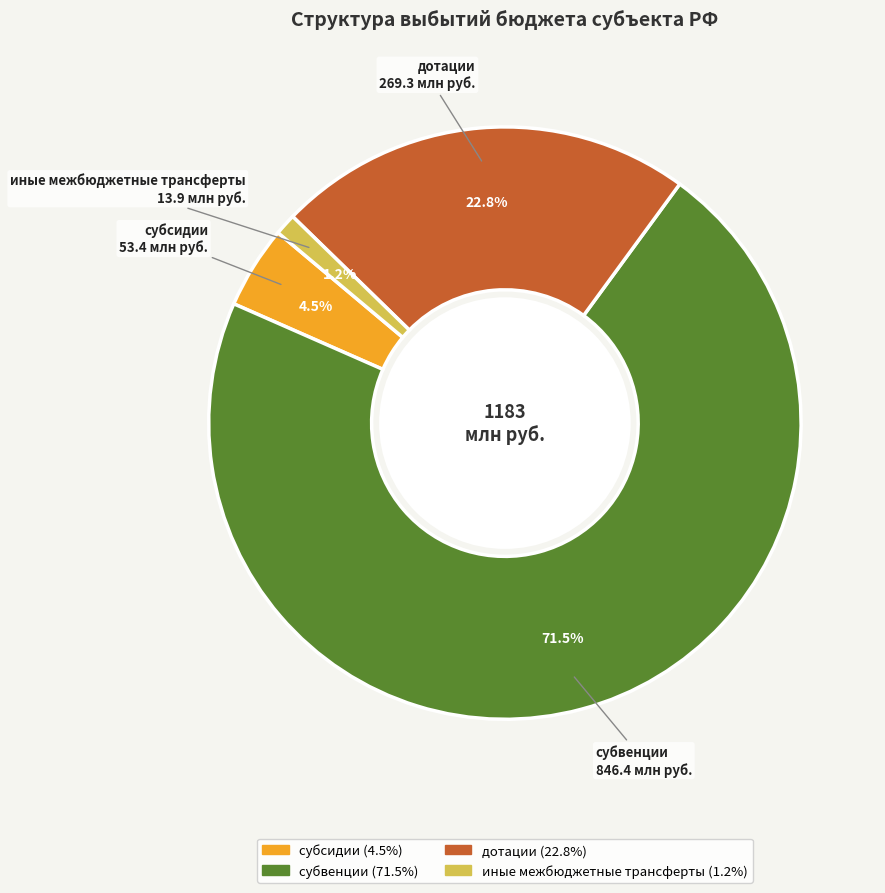

How many slices are in this pie chart?

4